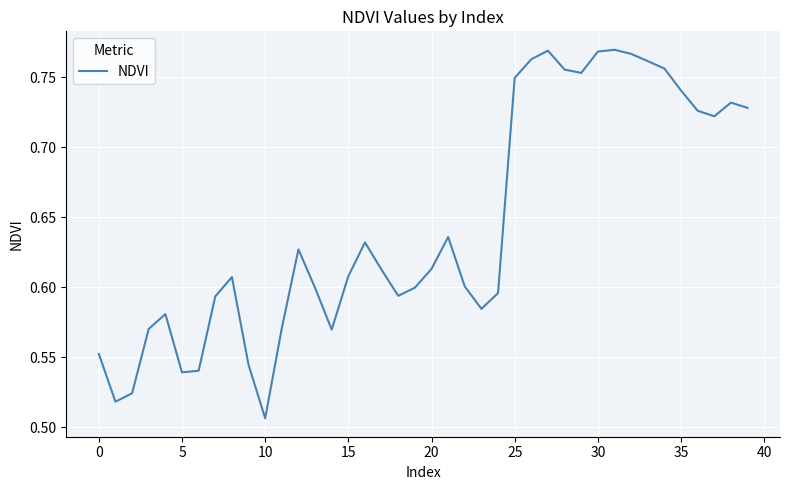

What is the difference between the maximum and minimum values?

0.3